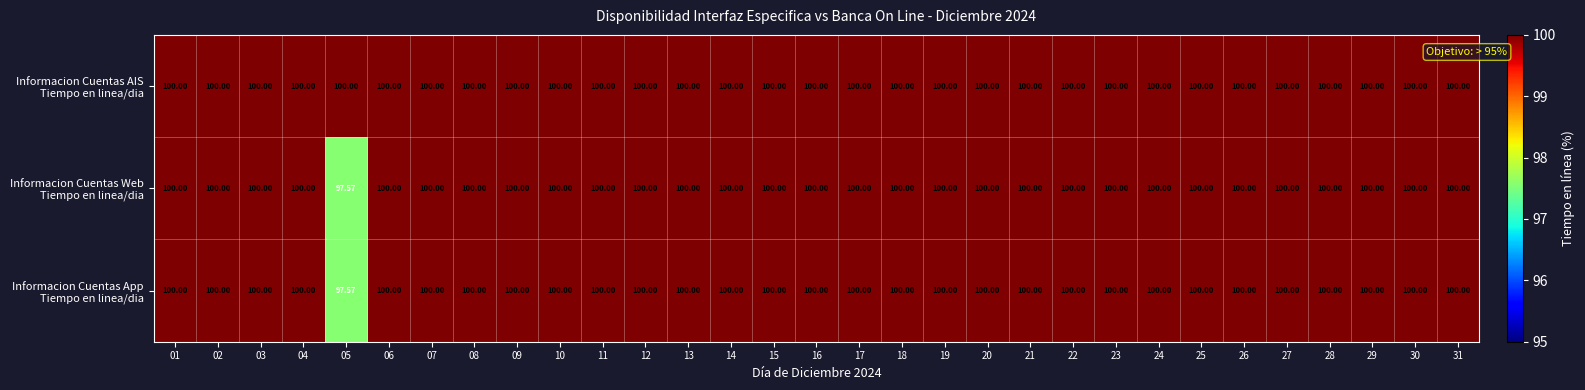

Count the number of categories in the chart.

31